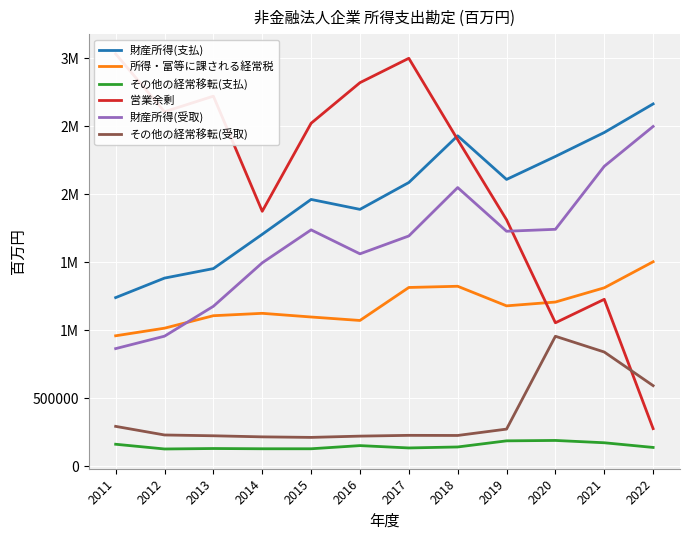

Reading left to right, extract all data points from this chart.

財産所得(支払): 1239035	1382466	1452427	1704460	1960949	1887915	2085327	2429024	2107969	2277036	2453175	2663309
所得・富等に課される経常税: 958281	1014157	1105901	1123489	1096447	1070951	1313549	1322411	1178434	1206419	1311078	1502613
その他の経常移転(支払): 160705	125934	129296	127450	127397	150749	133496	140685	185693	188637	171660	137195
営業余剰: 3031402	2605808	2720334	1873676	2520995	2819597	2998813	2400549	1811398	1053843	1226475	275519
財産所得(受取): 863929	955403	1175135	1494954	1737205	1560888	1692296	2048300	1726968	1741247	2204629	2497669
その他の経常移転(受取): 292191	228859	222962	214981	211098	220407	226147	225280	272050	954785	838919	591504